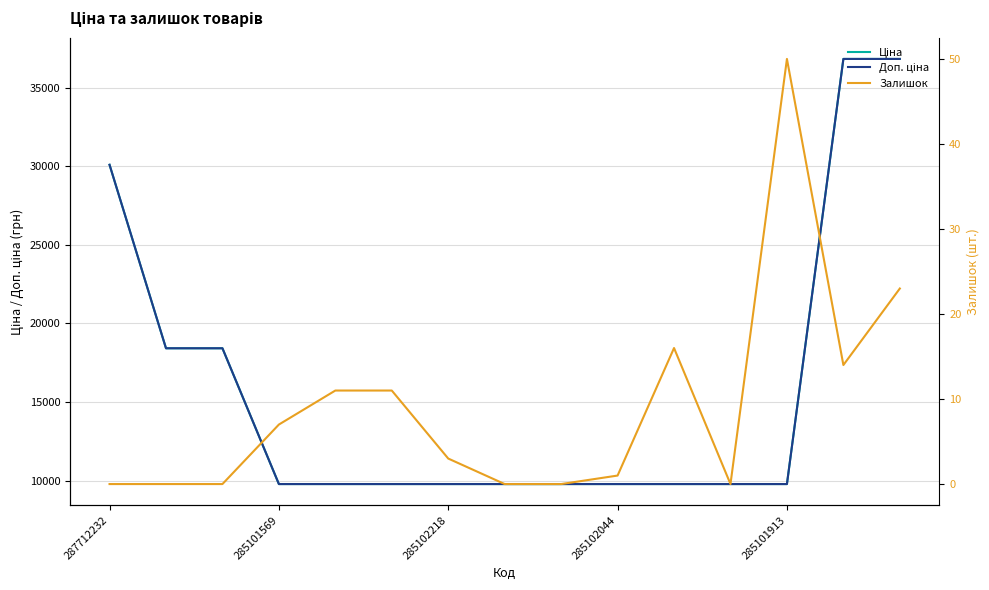

What is the label of the 13th point from the right?

285102218